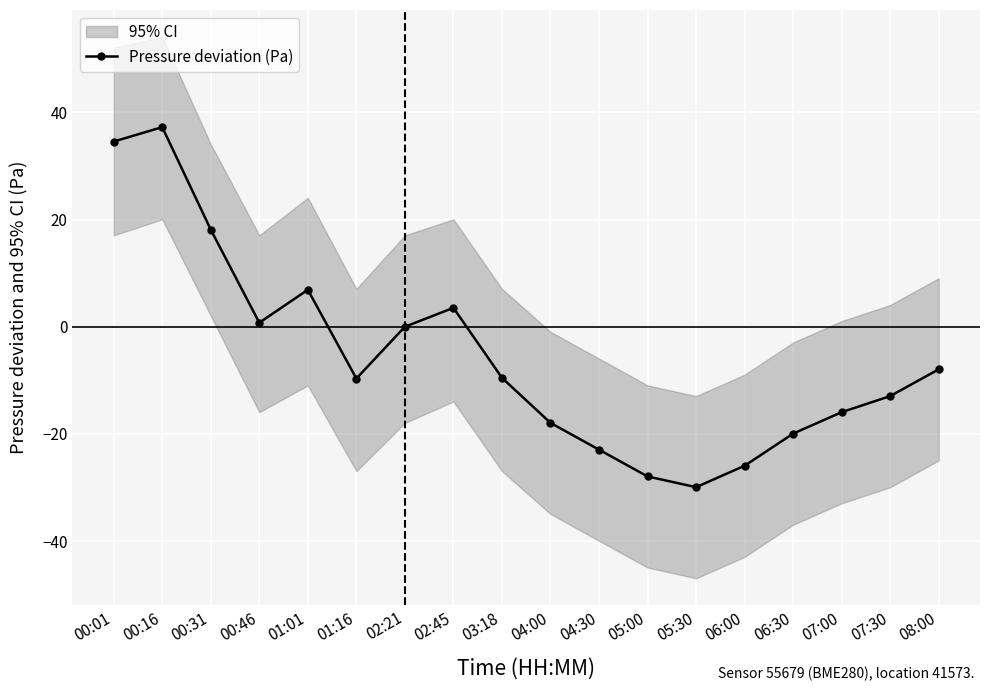

What is the value of the 15th point from the left?

-19.9